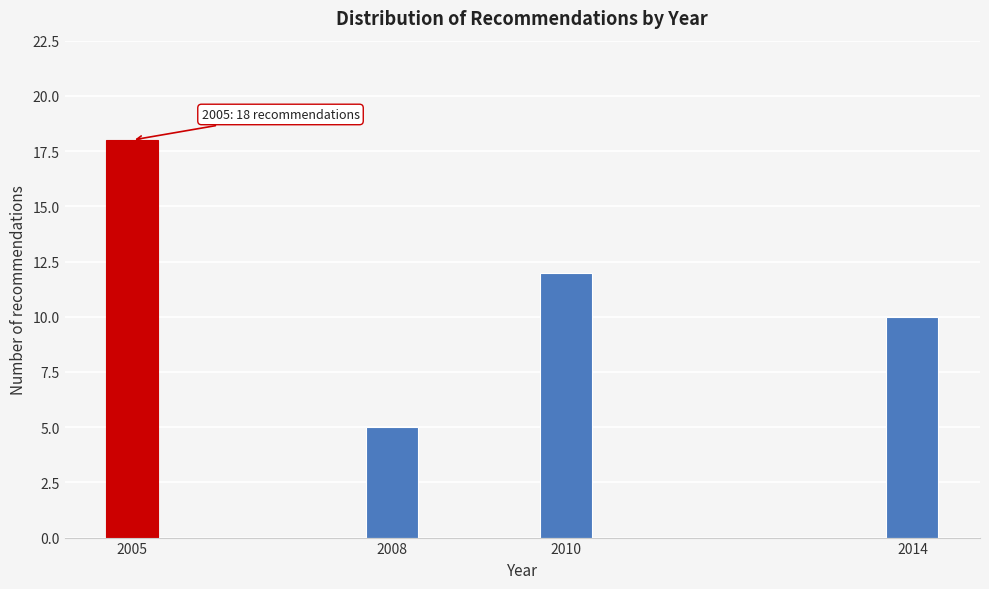

Reading right to left, transcribe all the data shown in this chart.

10	12	5	18